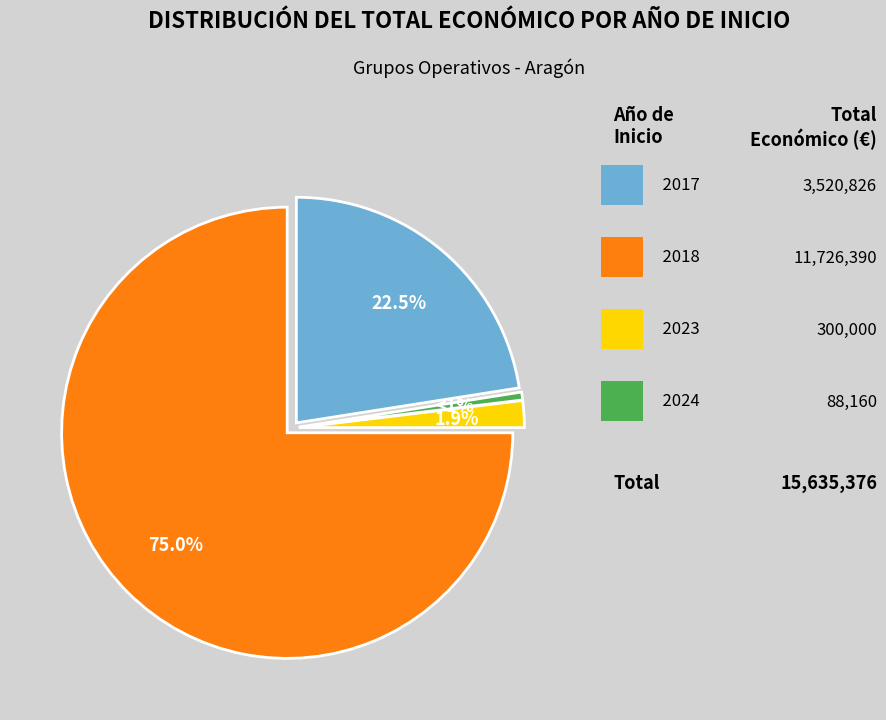

Which slice is the largest?

2018 (Purines 4.0)